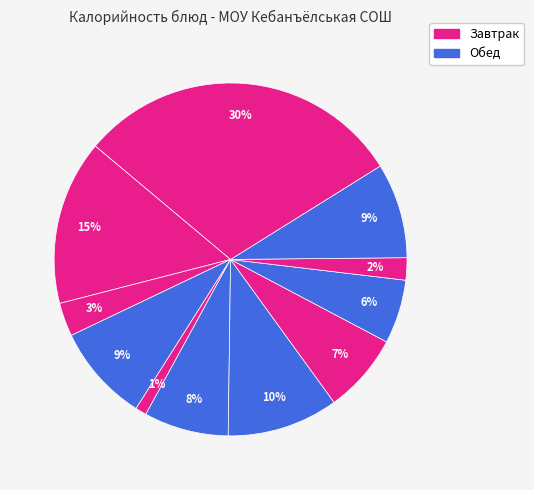

How many slices are in this pie chart?

11